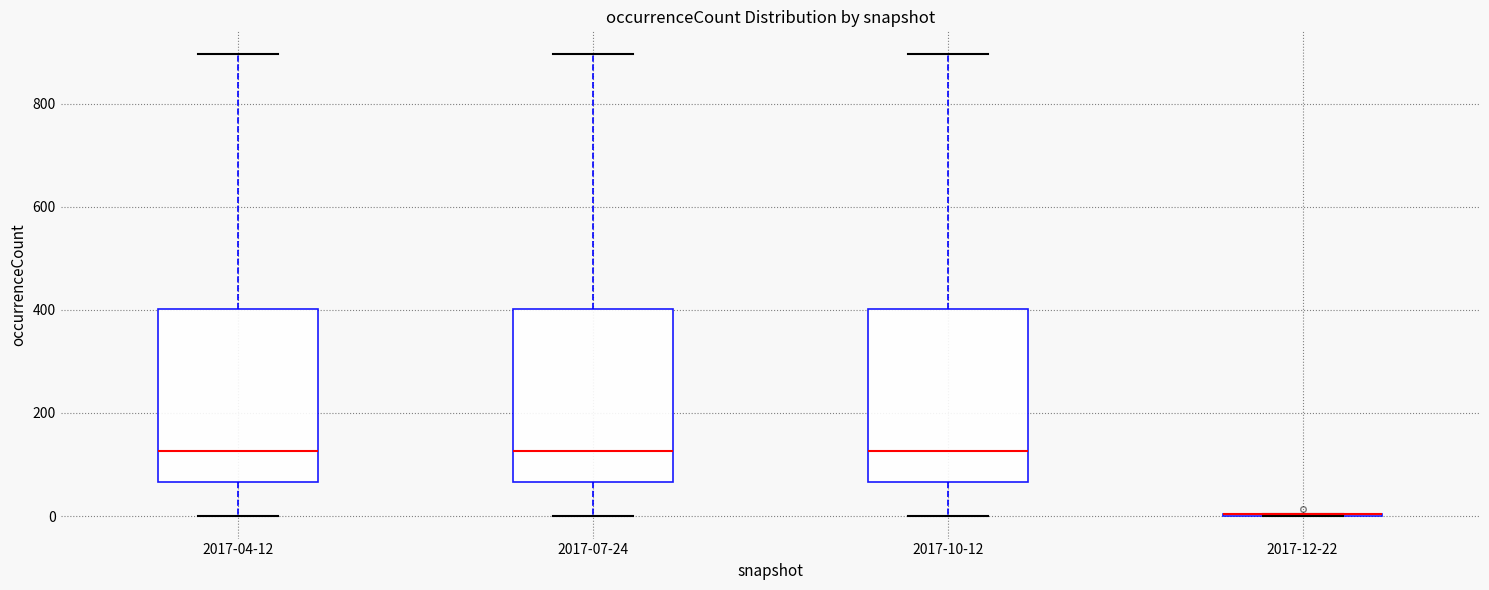

Reading left to right, read every box against the y-axis: the position of its median line, the range the box covers, and the ends of its whiskers. The values are not printed on the chart, so give them approximately, as read against the axis.

2017-04-12: median 120, box 60 to 400, whiskers 0 to 900
2017-07-24: median 120, box 60 to 400, whiskers 0 to 900
2017-10-12: median 120, box 60 to 400, whiskers 0 to 900
2017-12-22: box collapsed to a line at 0, whiskers 0 to 0